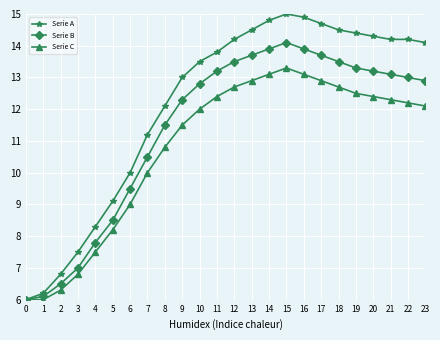

At how many categories does at least one series exceed 11?

17